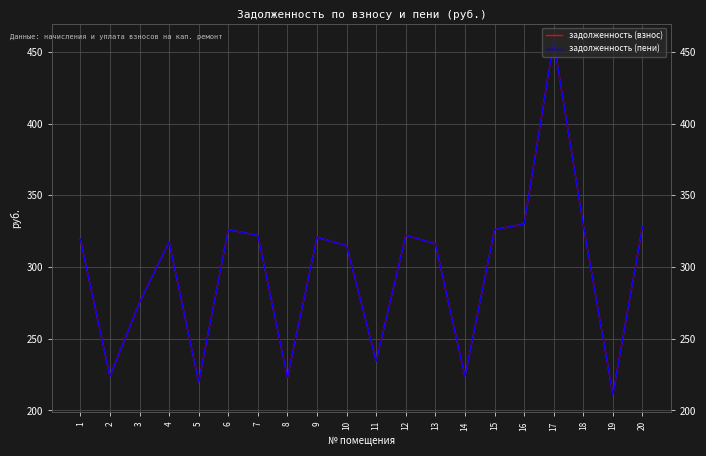

At which label is задолженность (пени) closest to 334?

16